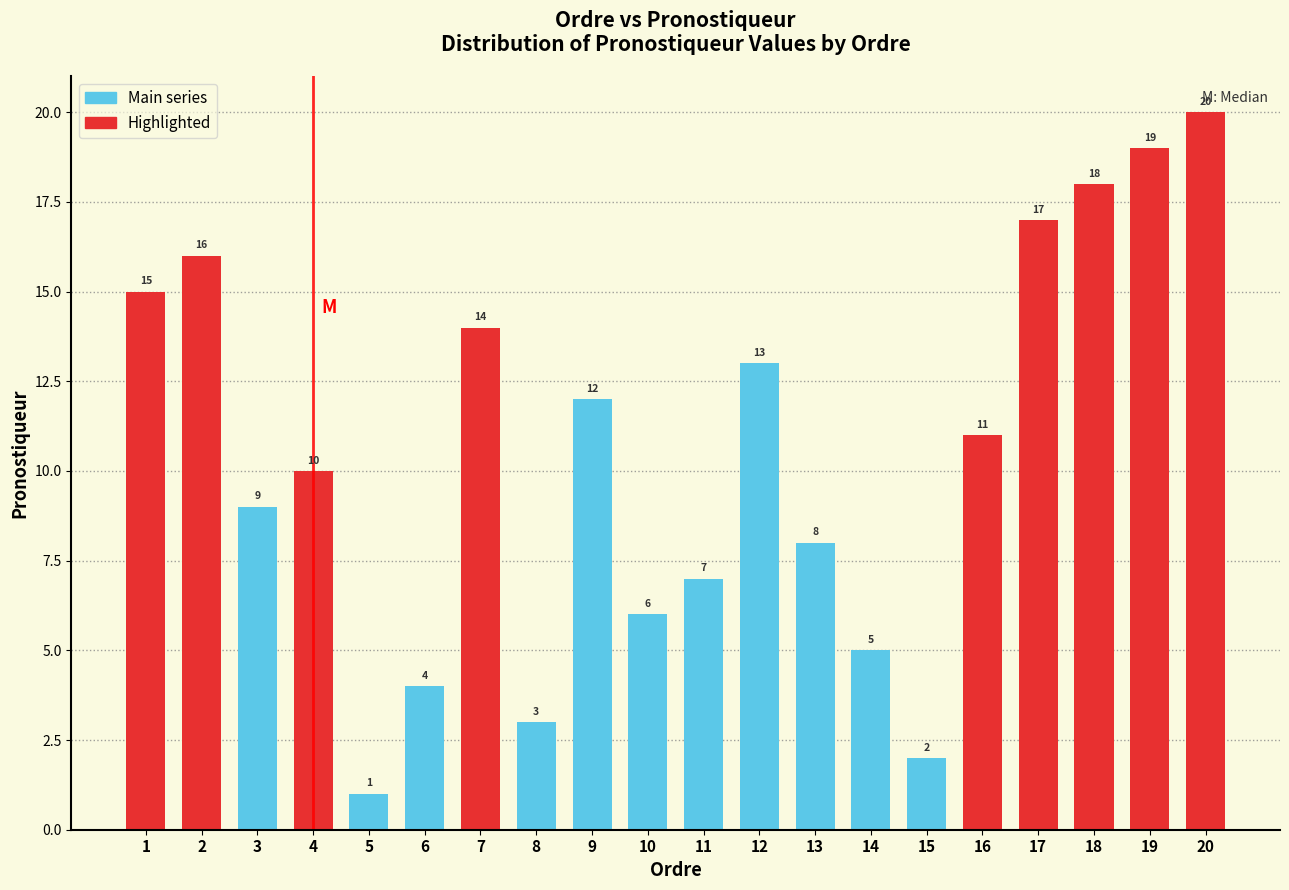

Which label corresponds to the smallest value in the chart?

5